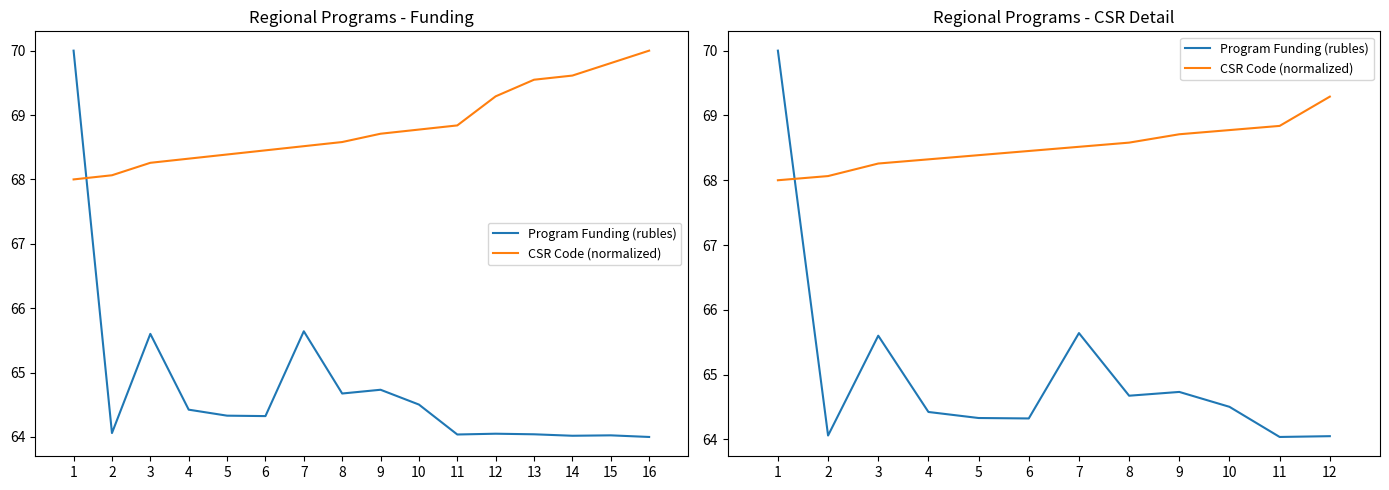

Where is the first local maximum for Program Funding (rubles)?

3